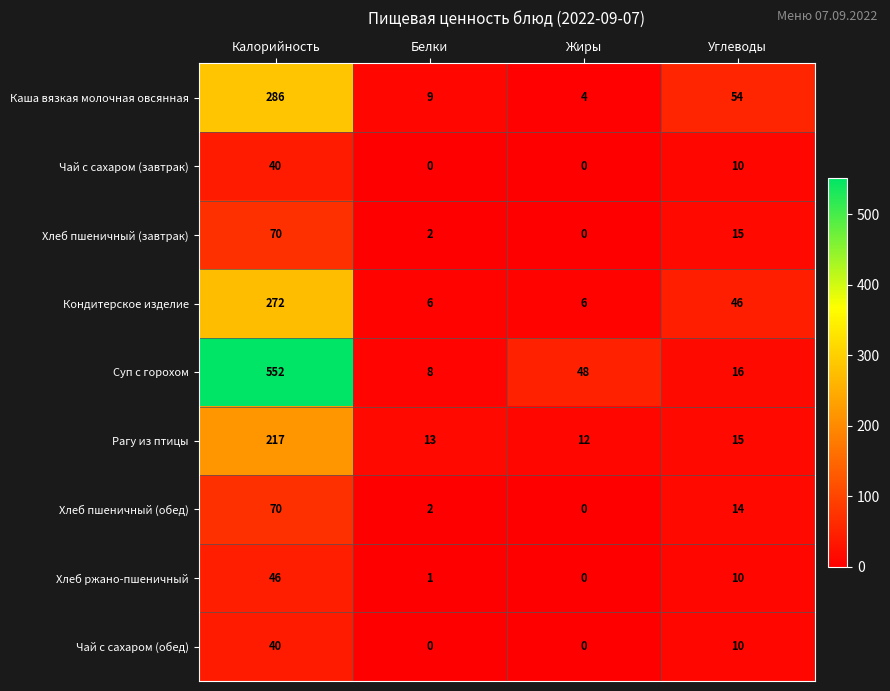

How many positive values does the Хлеб пшеничный (завтрак) series have?

3